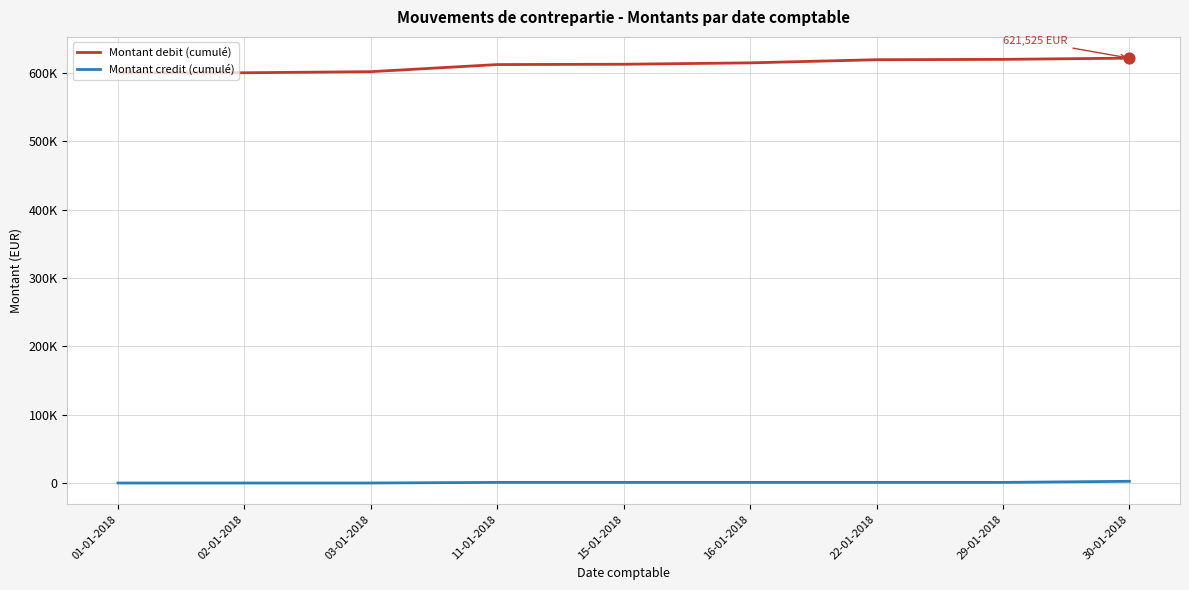

At which category is the sum across all series the highest?

30-01-2018